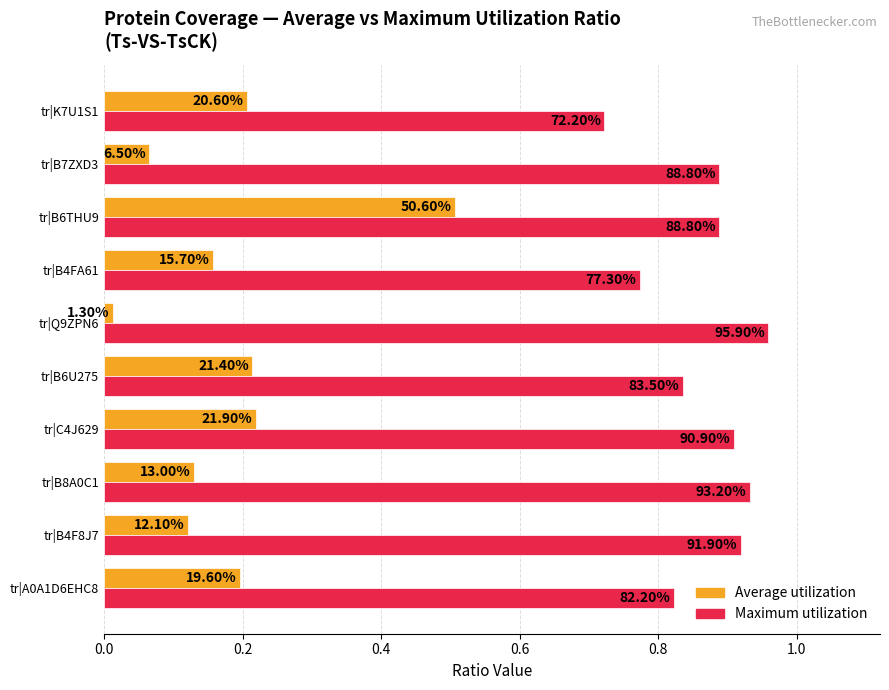

What is the maximum value shown in the chart?

1.0